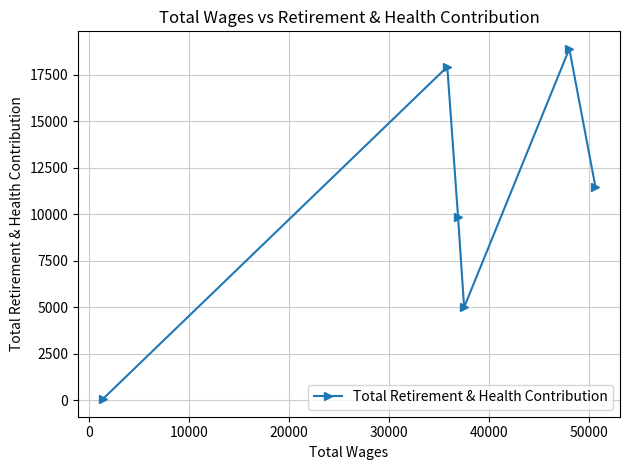

What is the sum of all values?

63196